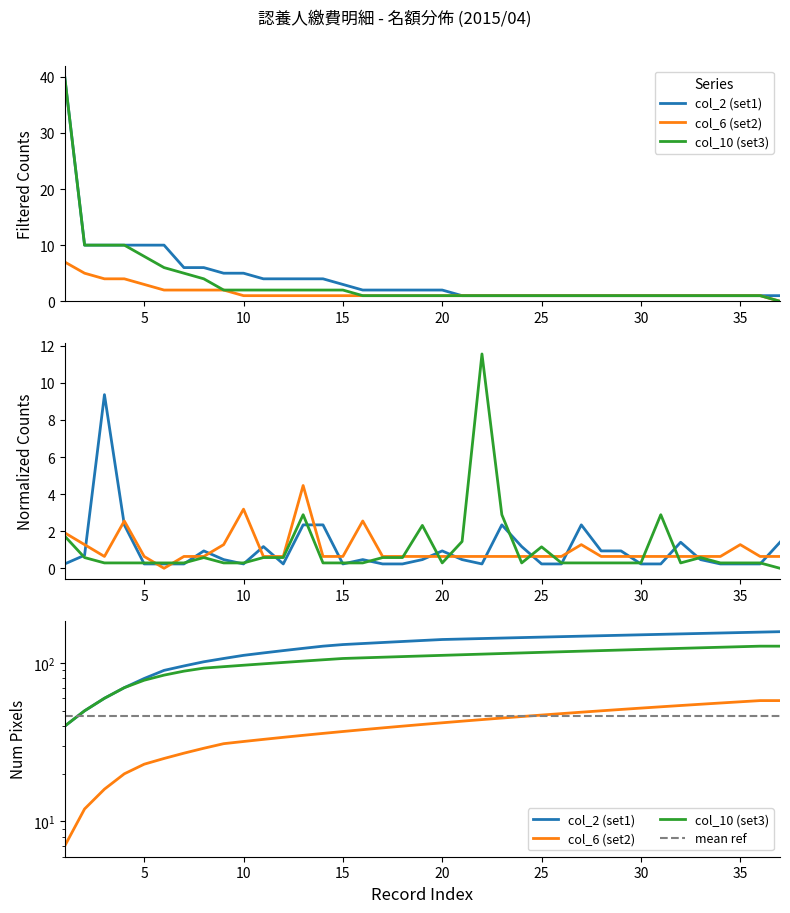

True or false: col_6 (名額 set2) has a value of 0.9 at 35.

False